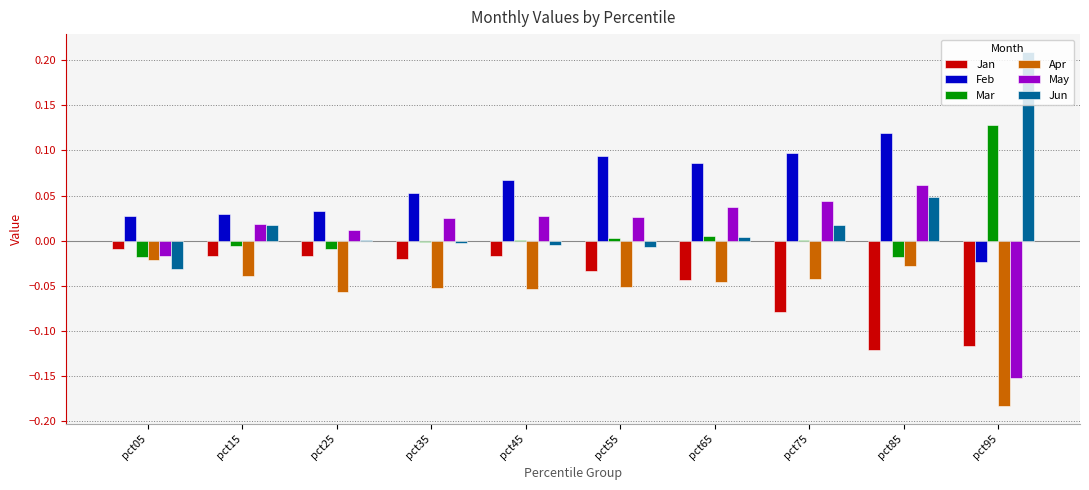

What is the sum of all Apr values?

-0.6